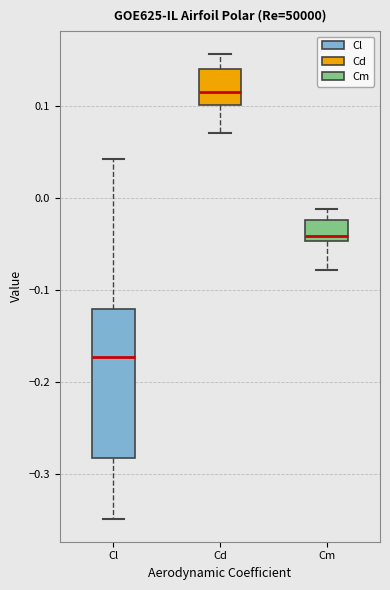

Which box is the tallest, from its lower edge to its upper edge?

Cl